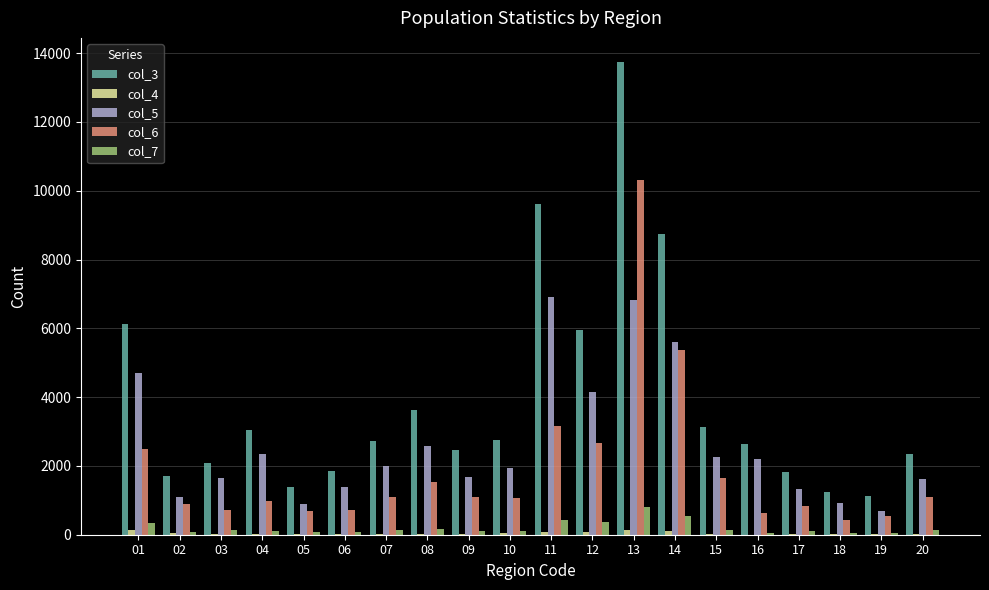

What is the average value of the col_7 series?

201